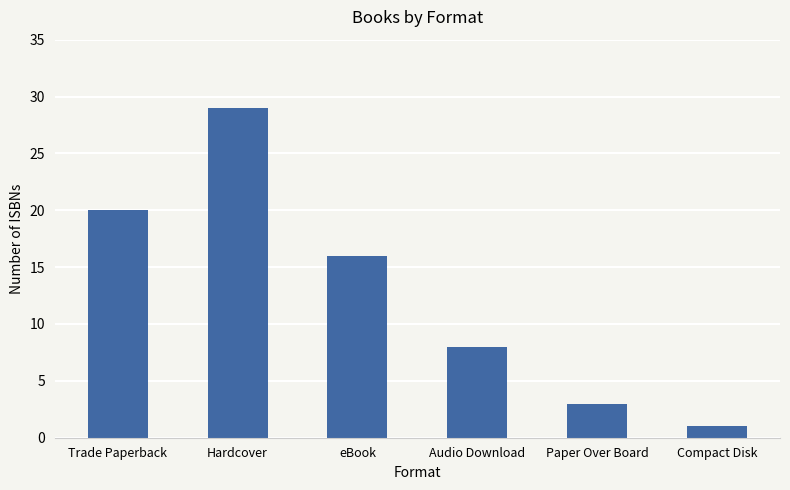

What is the difference between the maximum and minimum values?

28